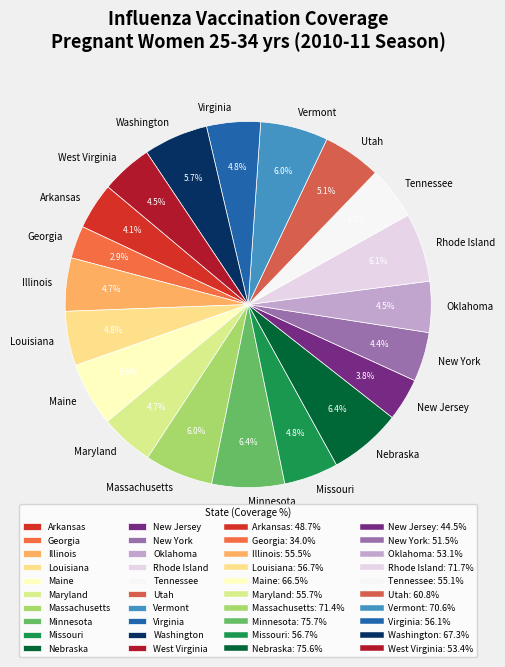

What is the smallest slice in the pie chart?

Georgia